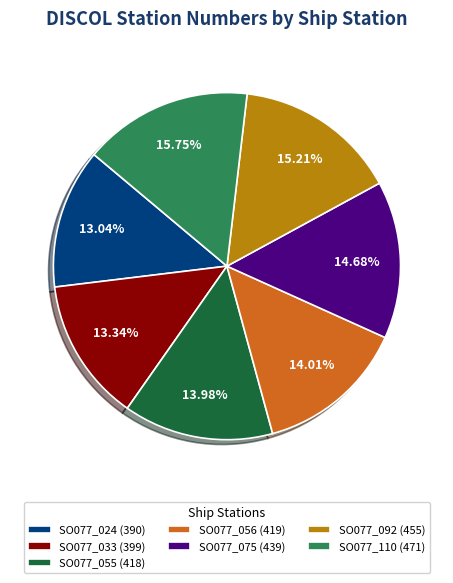

Does SO077_033 (399) account for over 50% of the chart?

No